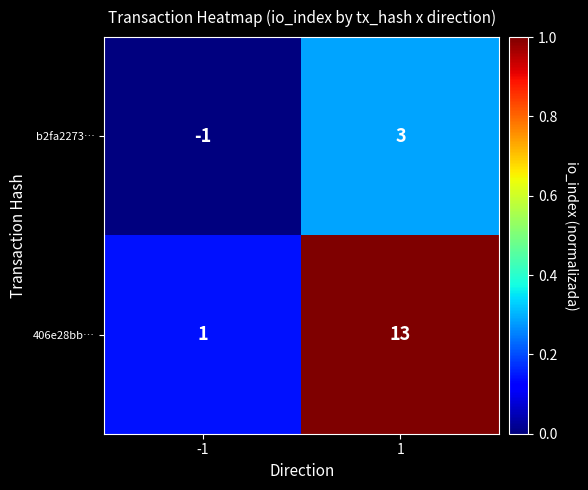

Which series has the widest spread of values?

406e28bb…